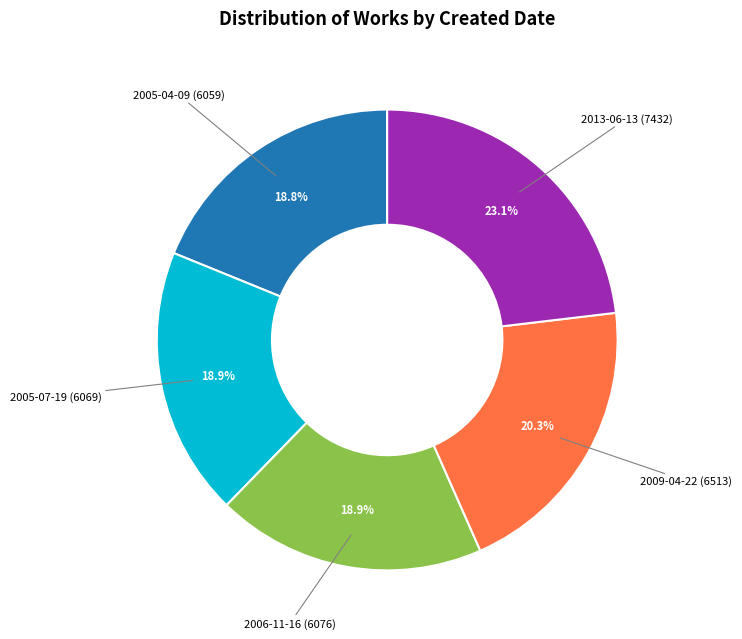

What is the largest slice in the pie chart?

2013-06-13